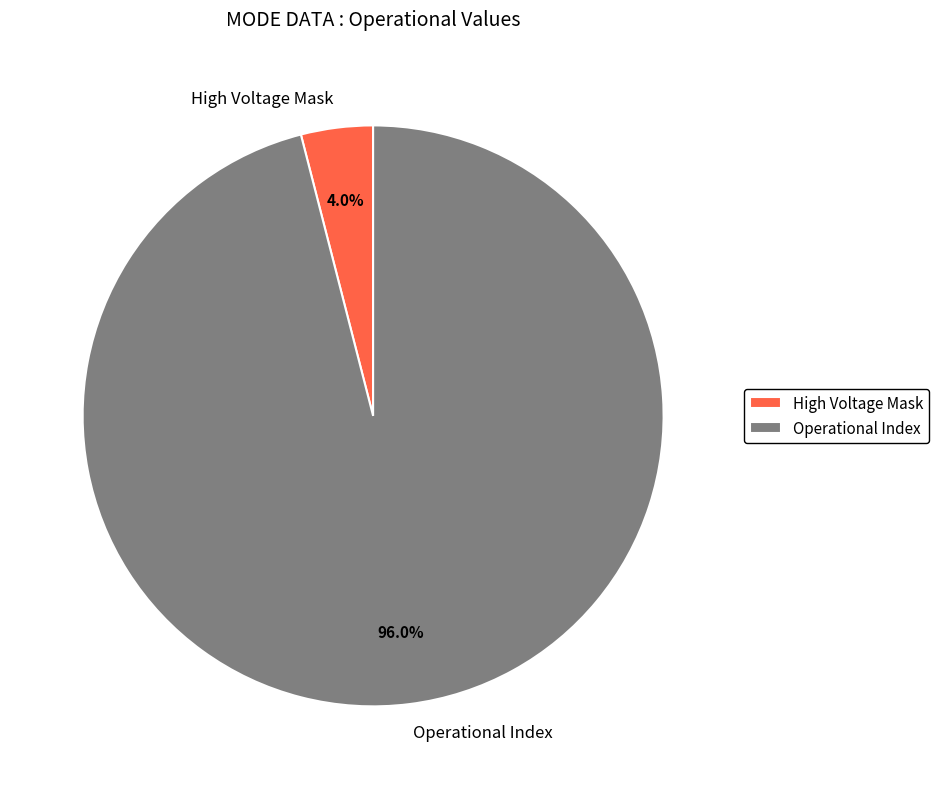

Between High Voltage Mask and Operational Index, which is larger?

Operational Index